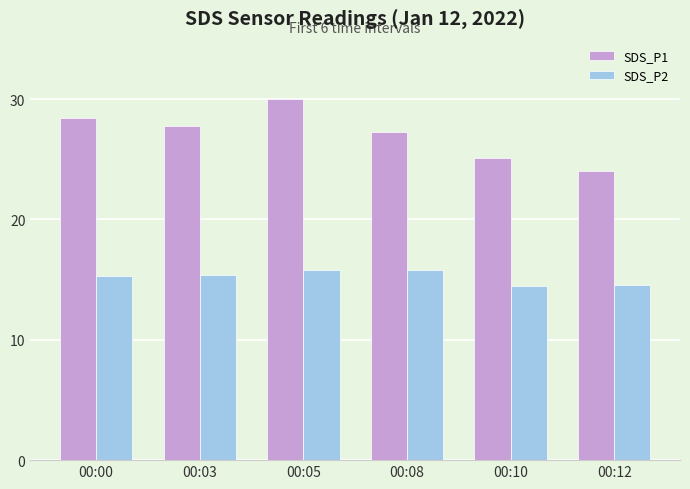

The SDS_P2 series shows 15.4 at 00:03. True or false?

True